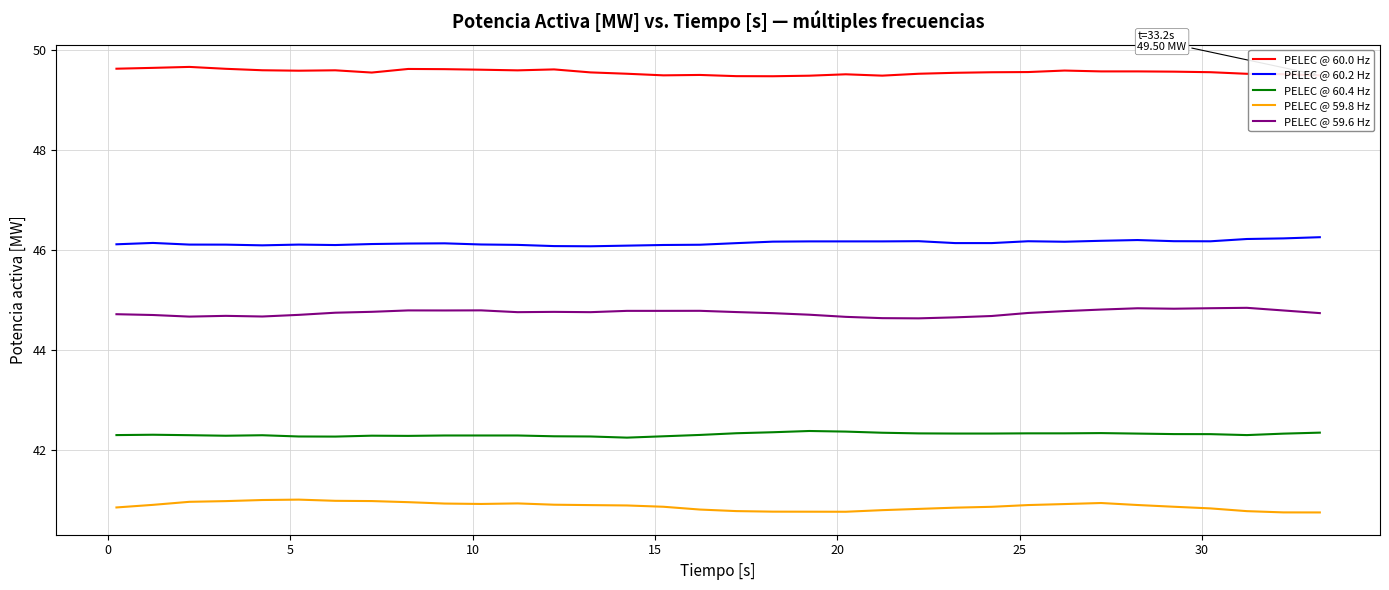

Which series has the largest total across all categories?

PELEC @ 60.0 Hz